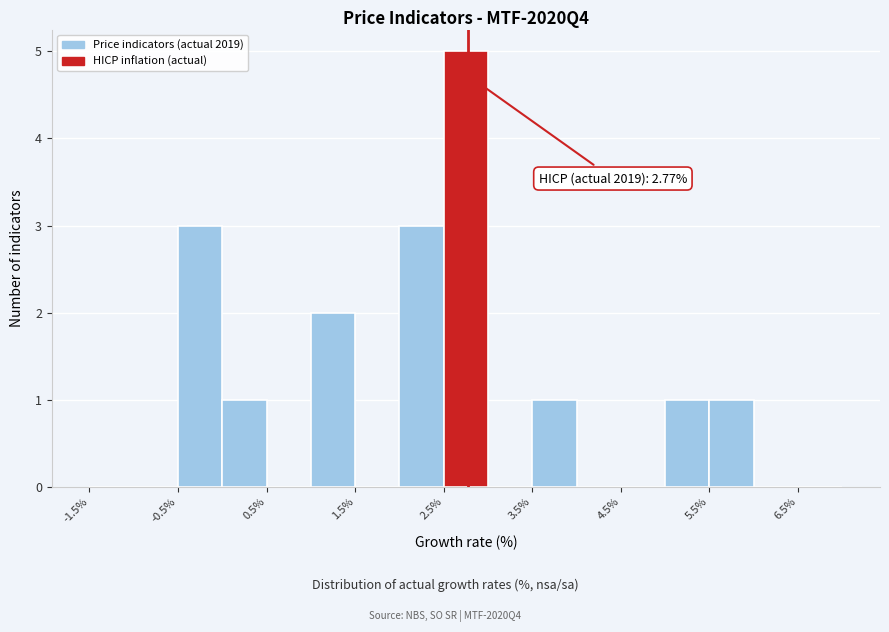

Over which range of the x-axis is the bar tallest?

2.5 to 3.0